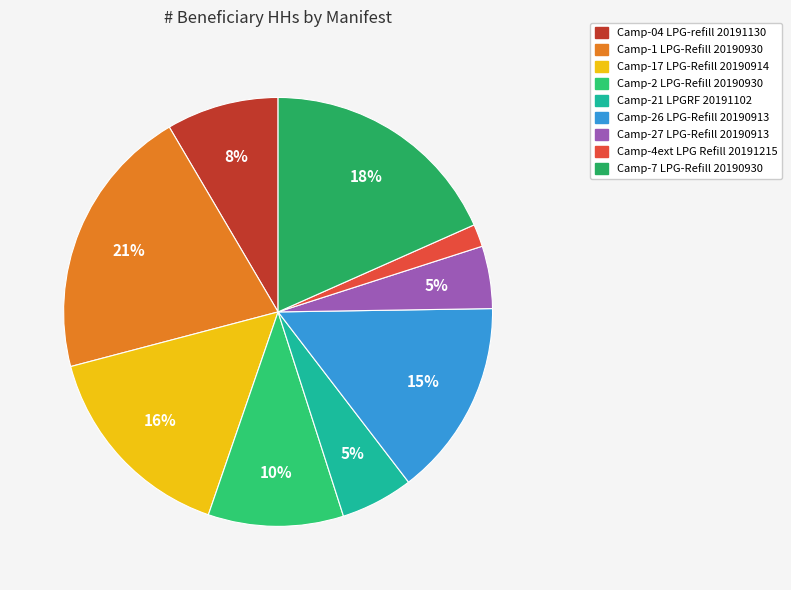

Which category has the biggest portion of the pie?

Camp-1__LPG-Refill__20190930